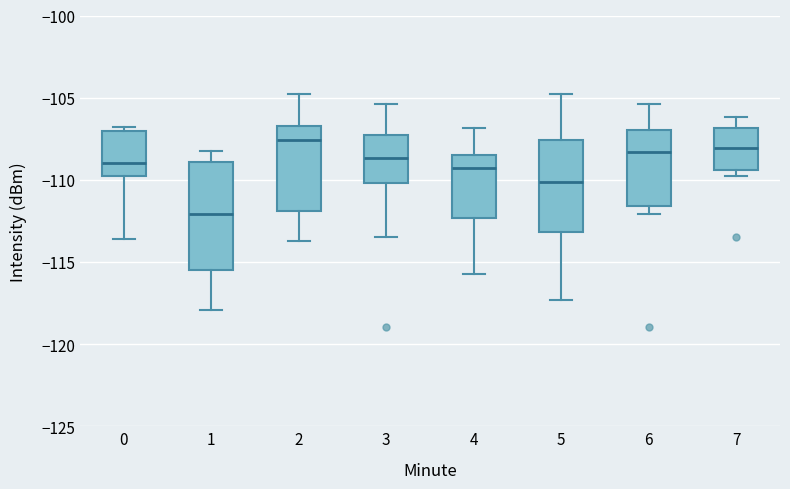

Reading left to right, transcribe this box plot: for each box, give where its median line is, the range the box spans, and where its two whiskers end, as read against the y-axis. The values are not printed on the chart, so give them approximately, as read against the axis.

0: median -109.0, box -110.0 to -107.0, whiskers -113.5 to -107.0 (just above the box's upper edge)
1: median -112.0, box -115.5 to -109.0, whiskers -118.0 to -108.5
2: median -107.5, box -112.0 to -106.5, whiskers -113.5 to -105.0
3: median -108.5, box -110.0 to -107.5, whiskers -113.5 to -105.5
4: median -109.5, box -112.5 to -108.5, whiskers -116.0 to -107.0
5: median -110.0, box -113.0 to -107.5, whiskers -117.5 to -105.0
6: median -108.5, box -111.5 to -107.0, whiskers -112.0 to -105.5
7: median -108.0, box -109.5 to -107.0, whiskers -109.5 (just below the box's lower edge) to -106.0